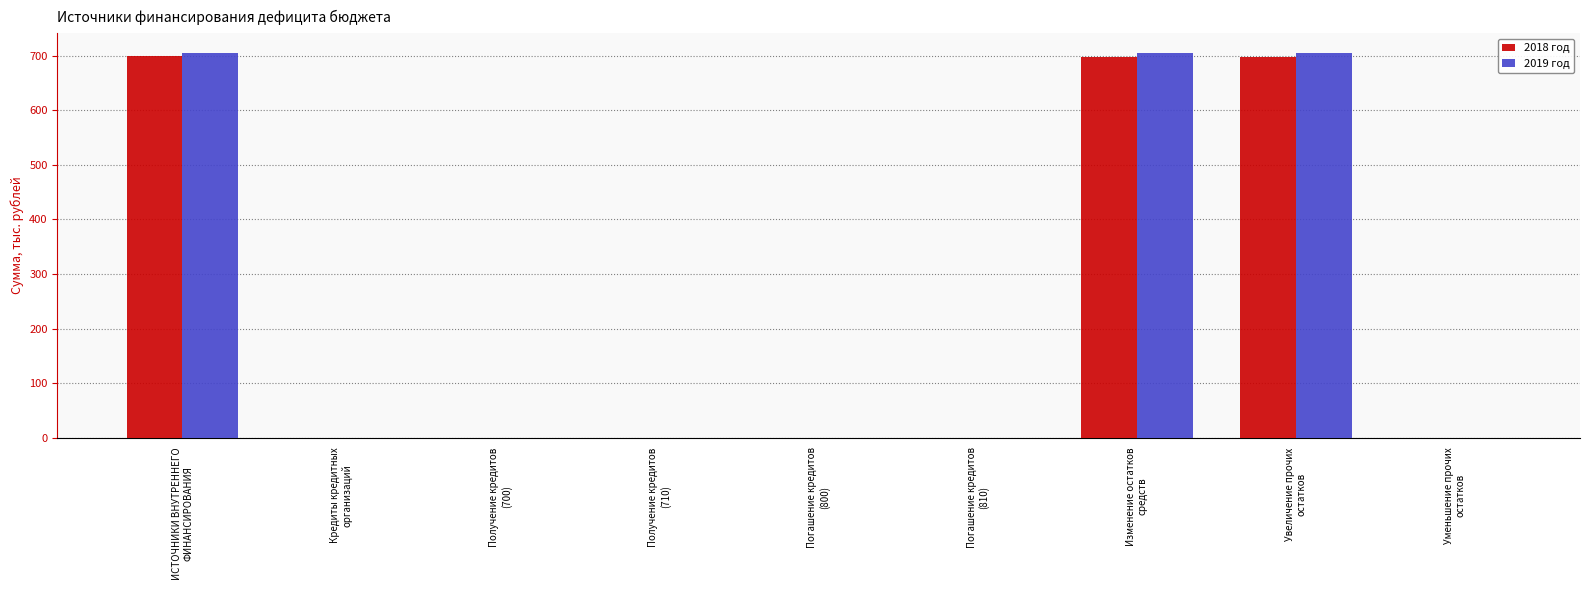

What is the sum of all 2018 год values?

2093.1